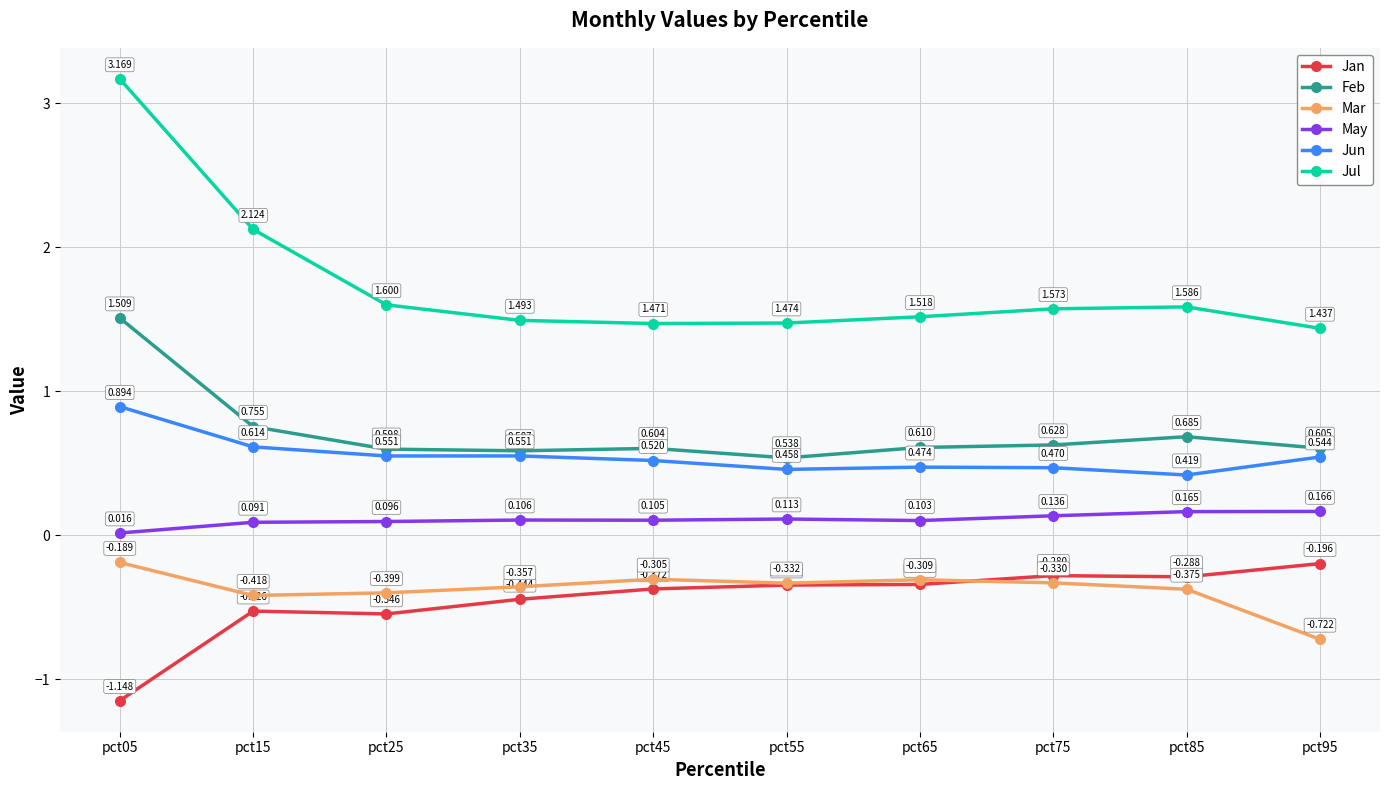

Rank the series by their maximum value, from lowest to highest.

Jan, Mar, May, Jun, Feb, Jul